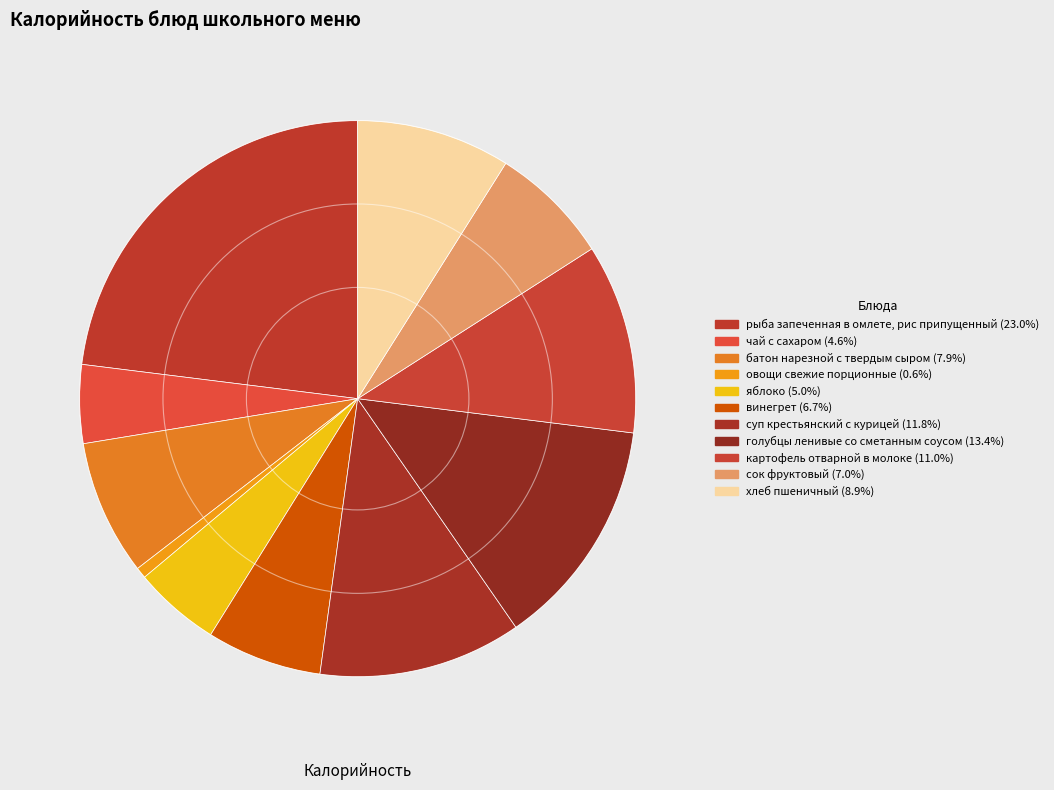

Which slice is the smallest?

овощи свежие порционные